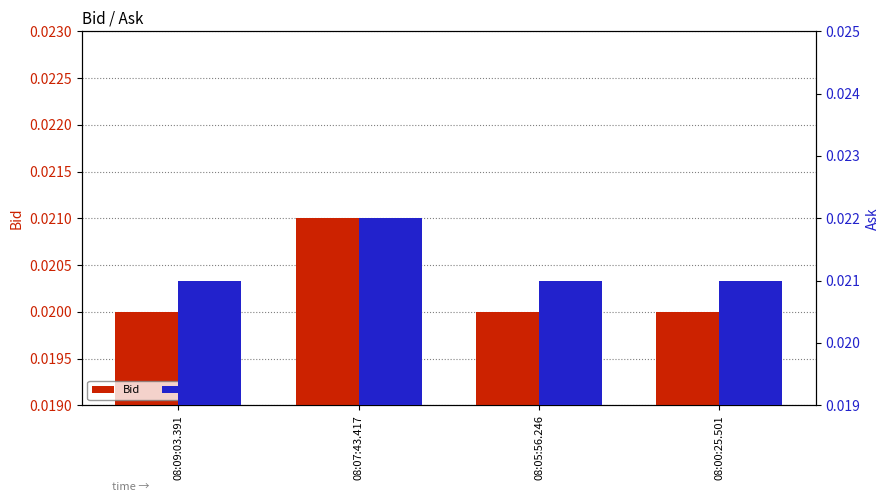

What position from the left is 08:00:25.501?

4